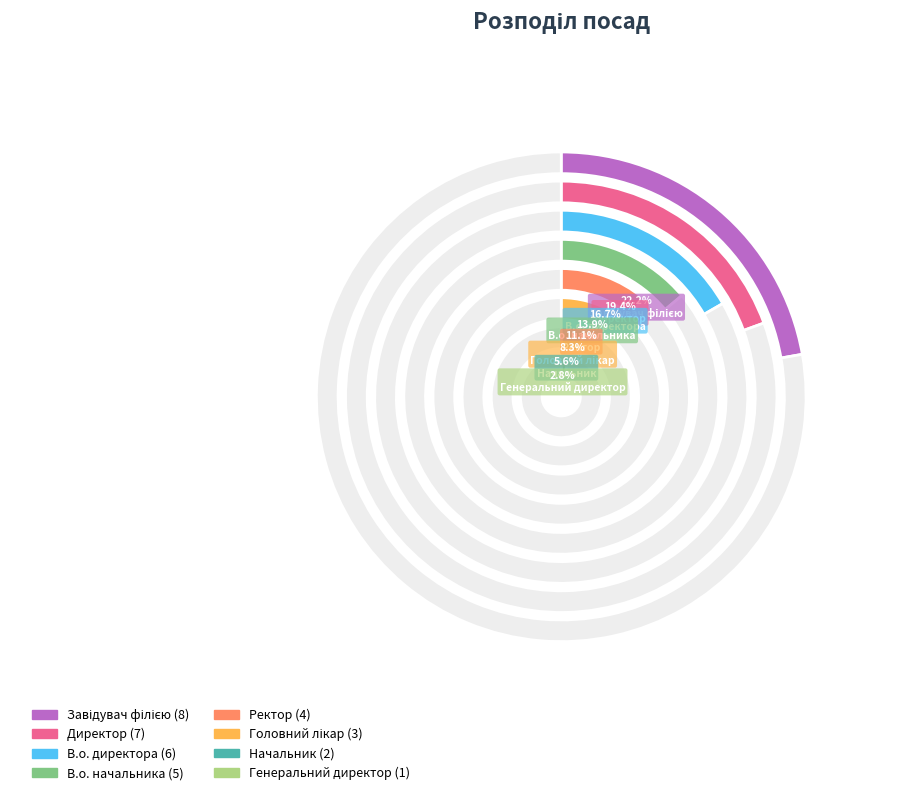

Between Начальник and Директор, which is larger?

Директор